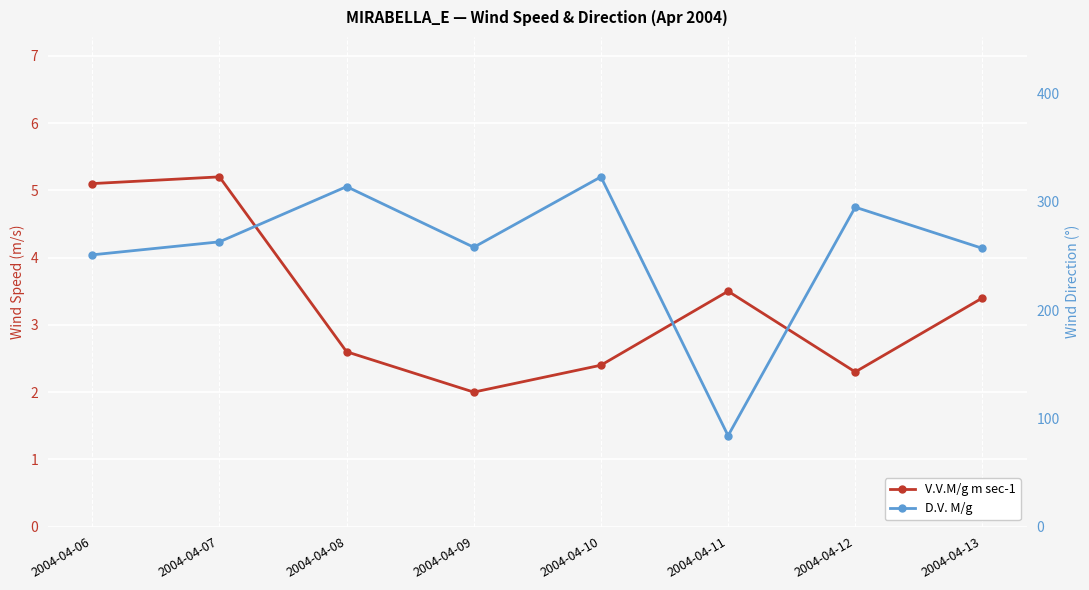

At which label does V.V.M/g m sec-1 first exceed 3?

2004-04-06